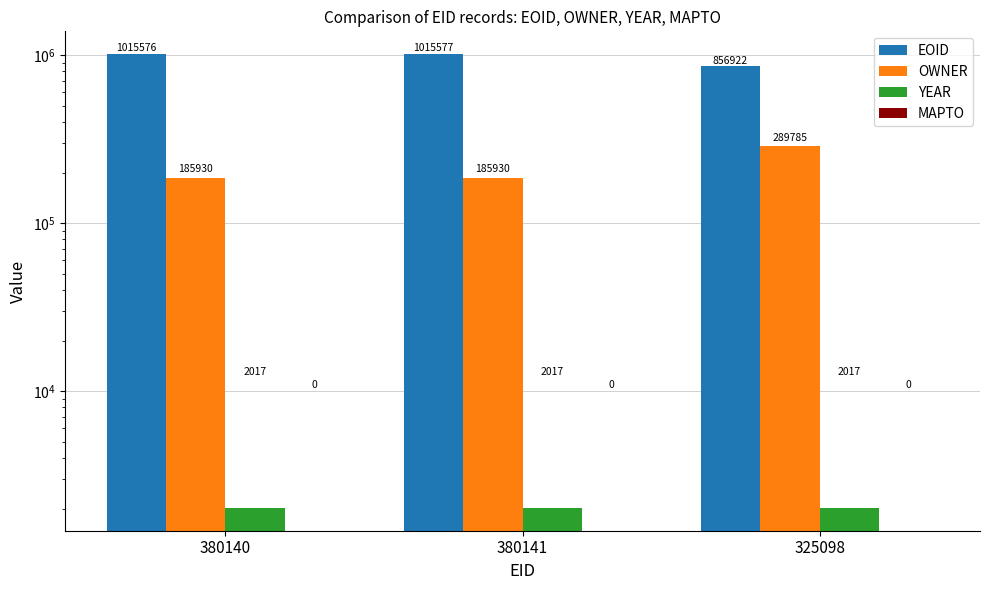

List the labels in order of EOID value, smallest first.

325098, 380140, 380141